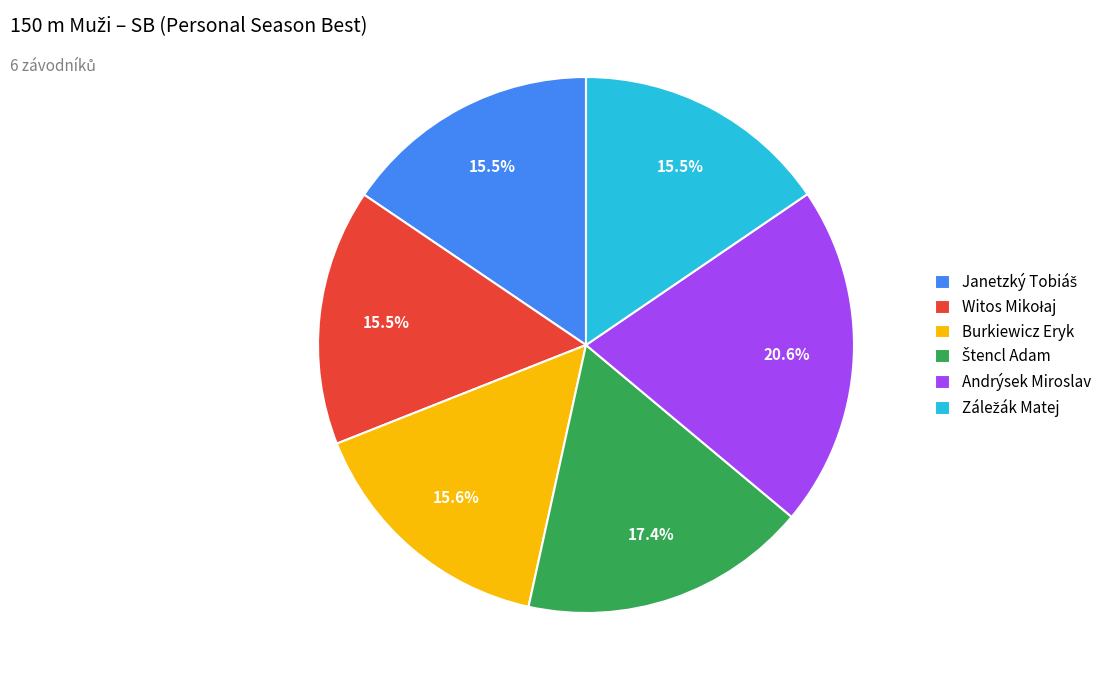

Is there a majority slice in this chart?

No